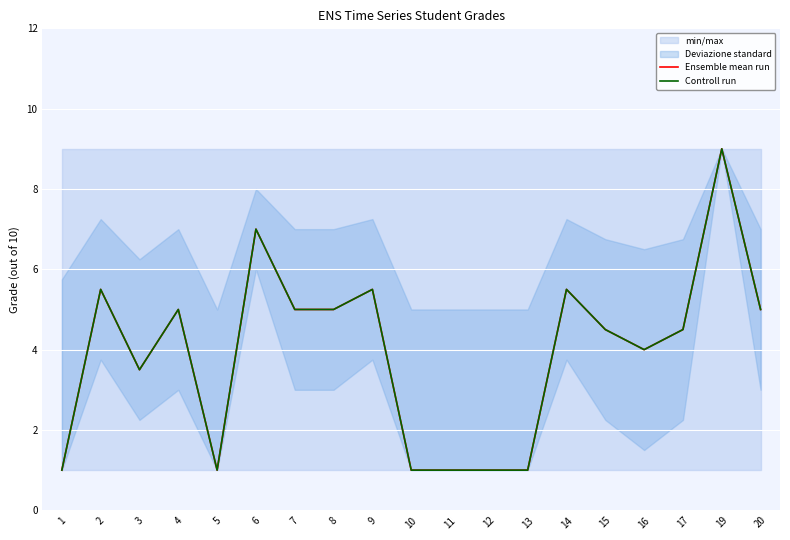

List the series in order of their peak value, highest first.

Ensemble mean run, Controll run